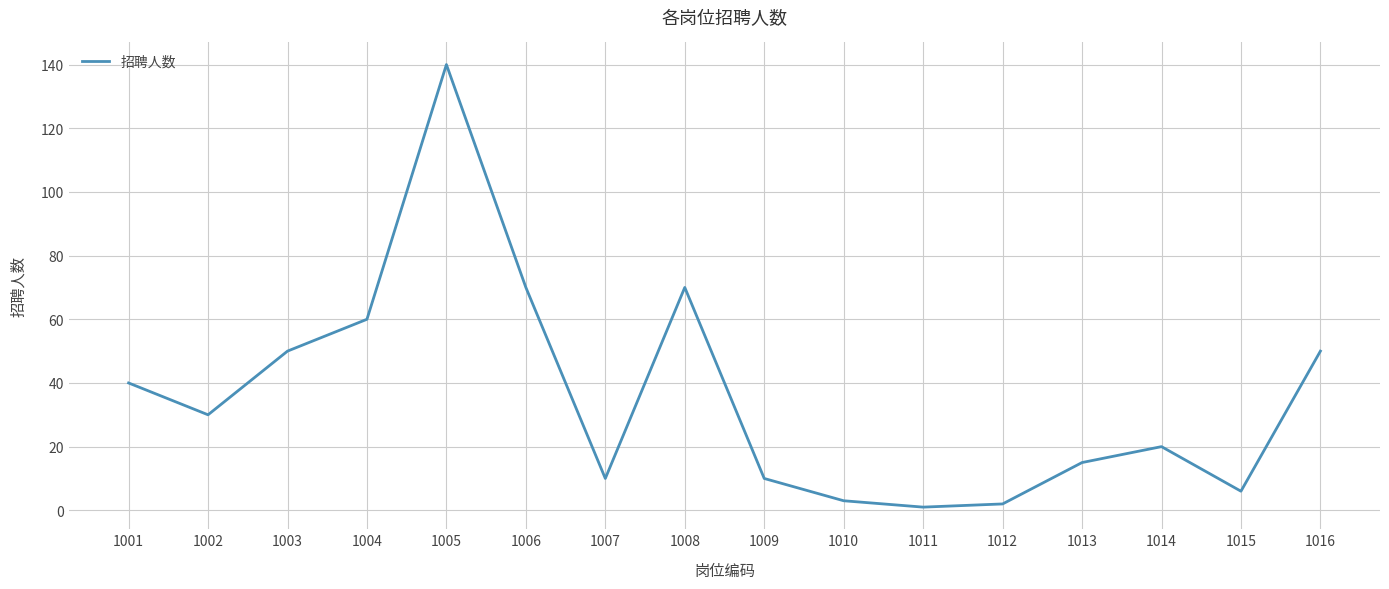

The chart shows a value of 10 at 1007. True or false?

True